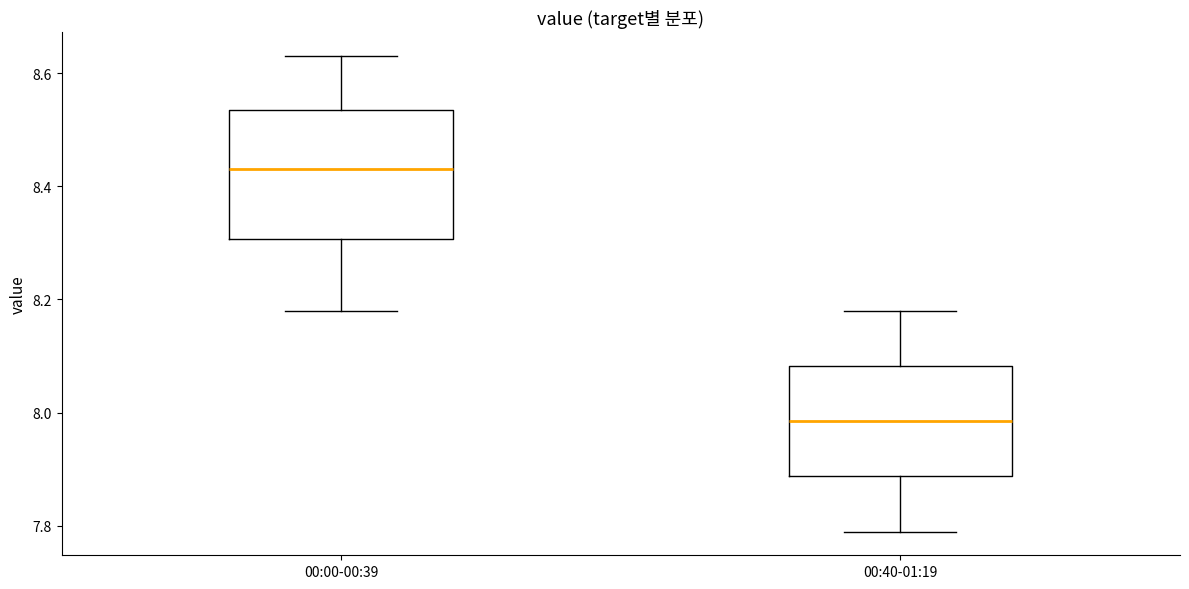

Reading left to right, transcribe this box plot: for each box, give where its median line is, the range the box spans, and where its two whiskers end, as read against the y-axis. The values are not printed on the chart, so give them approximately, as read against the axis.

00:00-00:39: median 8.44, box 8.30 to 8.54, whiskers 8.18 to 8.64
00:40-01:19: median 7.98, box 7.88 to 8.08, whiskers 7.80 to 8.18